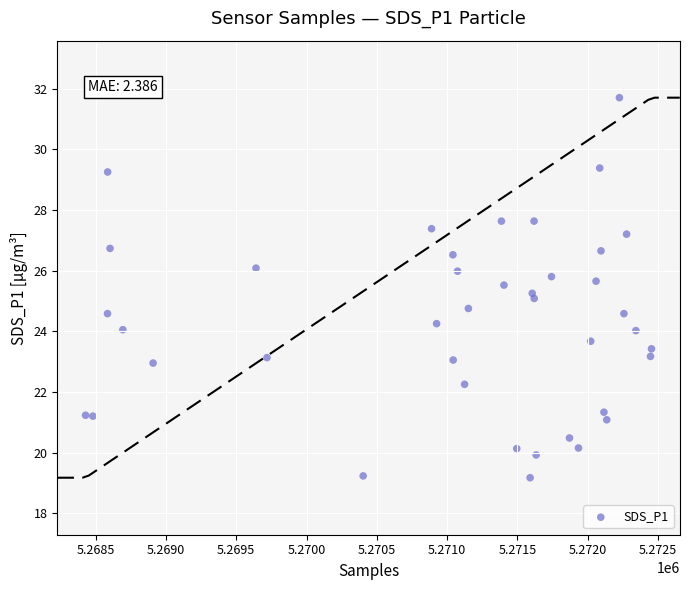

What is the range of Y values (max minus min)?

12.5